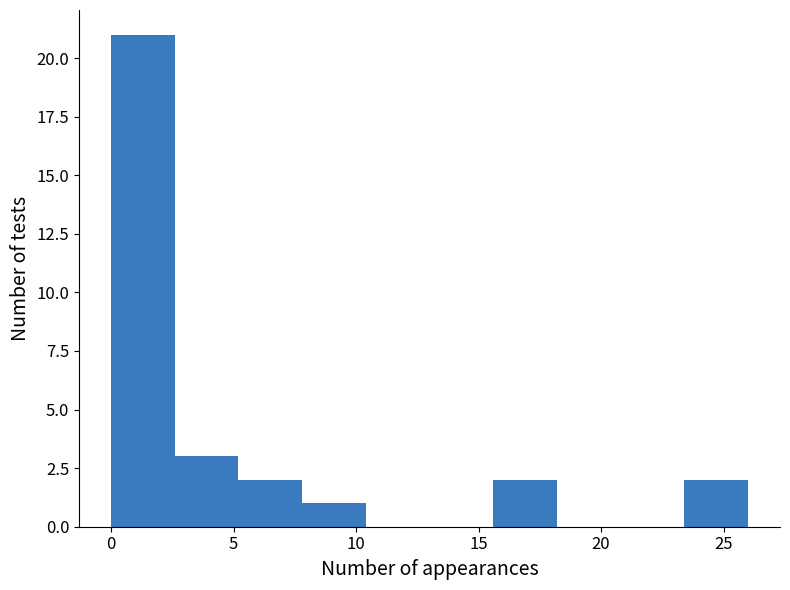

Reading left to right, transcribe this chart: for each bar, give the range it covers on the x-axis and its height. Neither the bar edges nor the heights are printed on the chart, so give them approximately, as read against the axes.

0.0 to 2.6: 21
2.6 to 5.2: 3
5.2 to 7.8: 2
7.8 to 10.4: 1
10.4 to 13.0: 0
13.0 to 15.6: 0
15.6 to 18.2: 2
18.2 to 20.8: 0
20.8 to 23.4: 0
23.4 to 26.0: 2